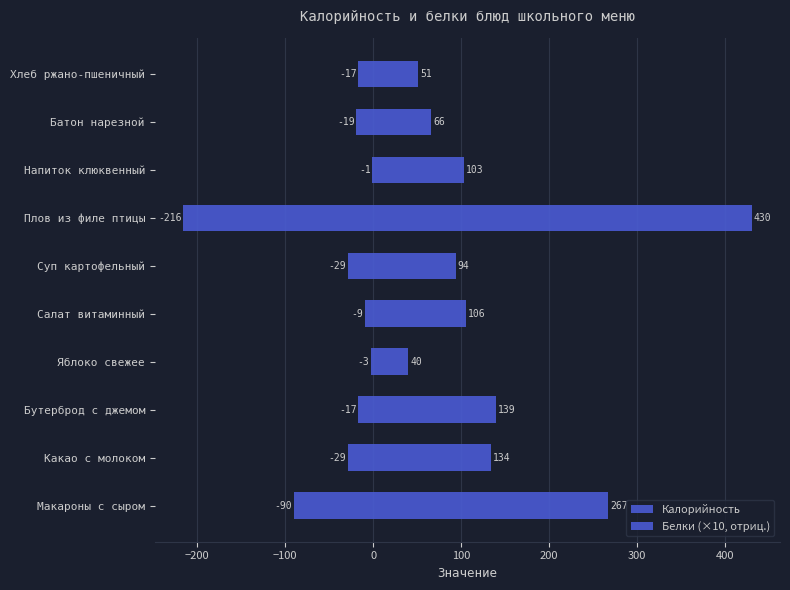

How many bars are there in total?

20